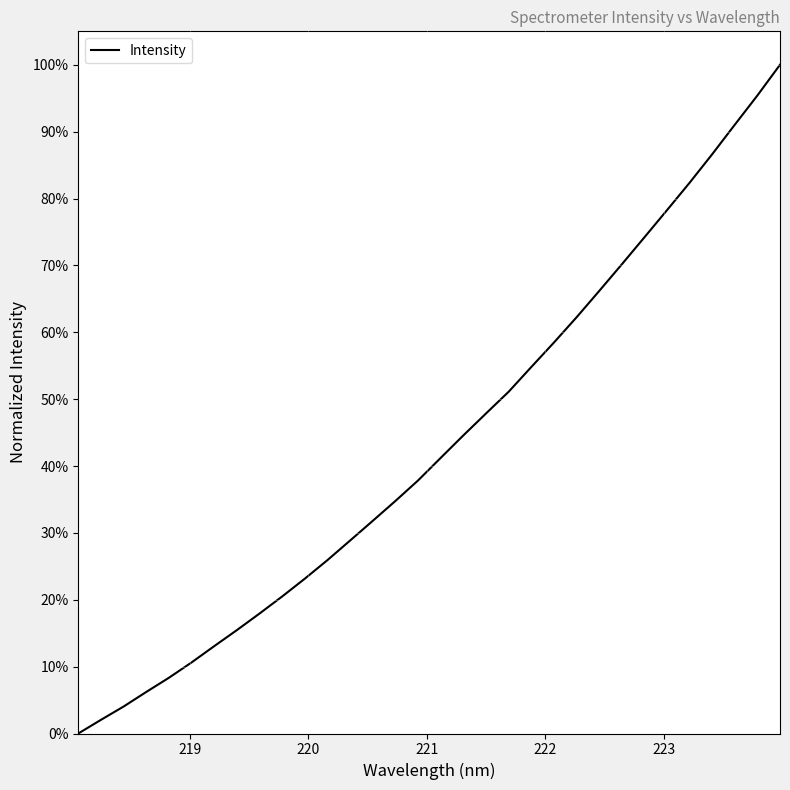

What is the difference between the maximum and minimum values?

100.0